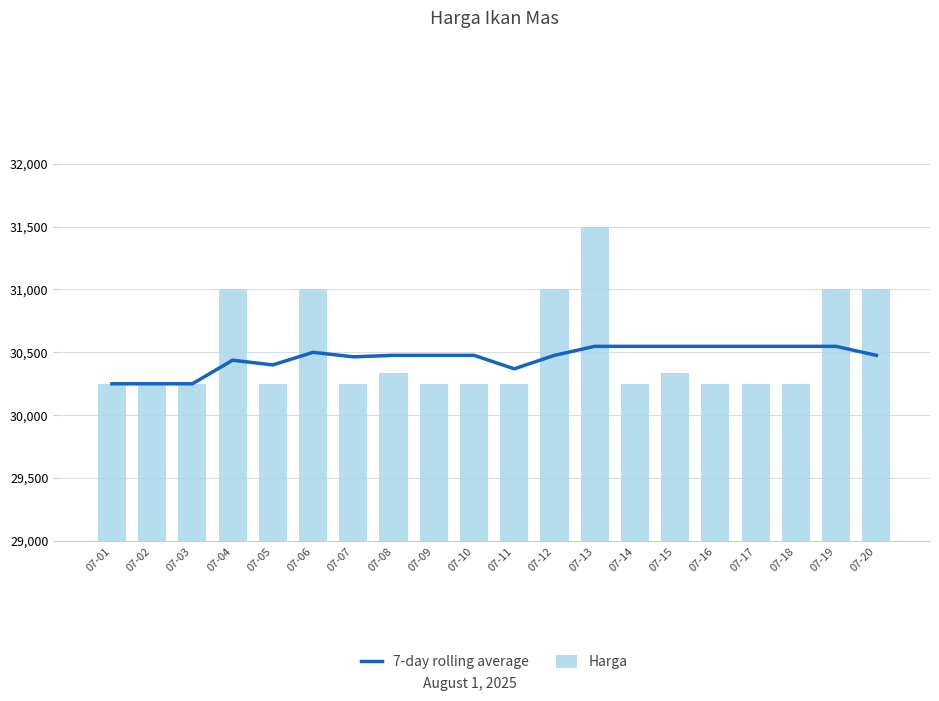

Are the bars grouped side by side (vs. stacked)?

Yes